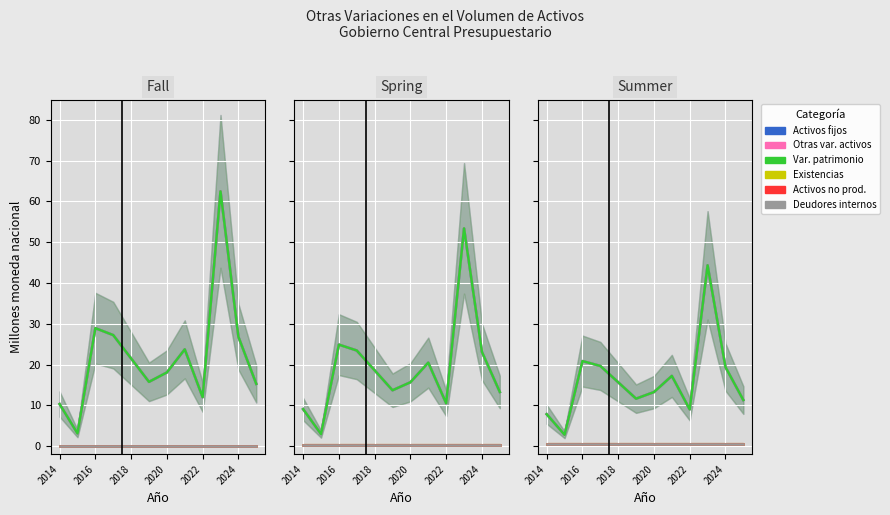

At which label is Otras variaciones activos closest to 23?

2016